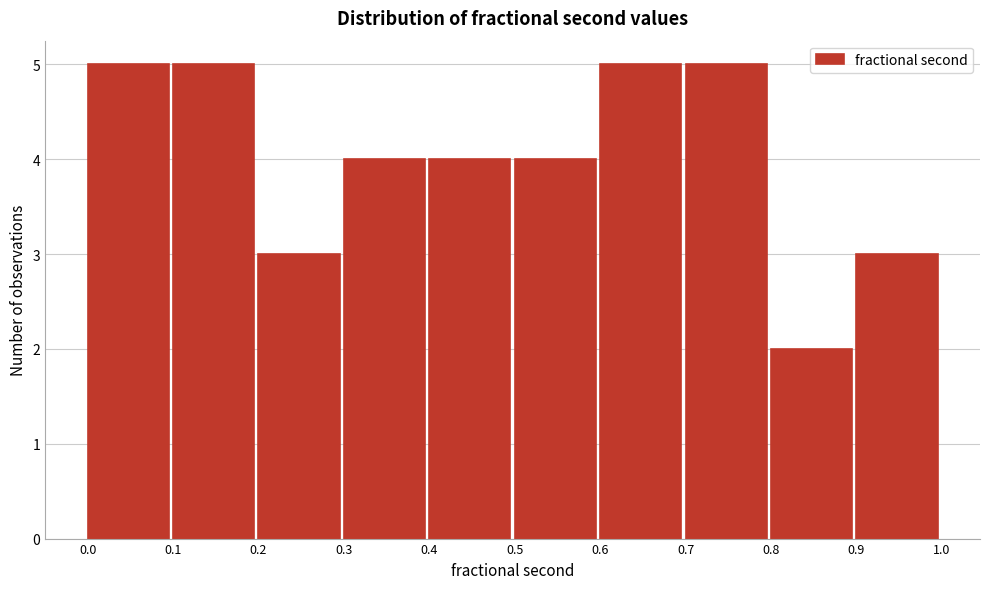

What is the height of the bar covering 0.7 to 0.8 on the x-axis? The values are not printed on the chart, so give them approximately, as read against the axis.

5